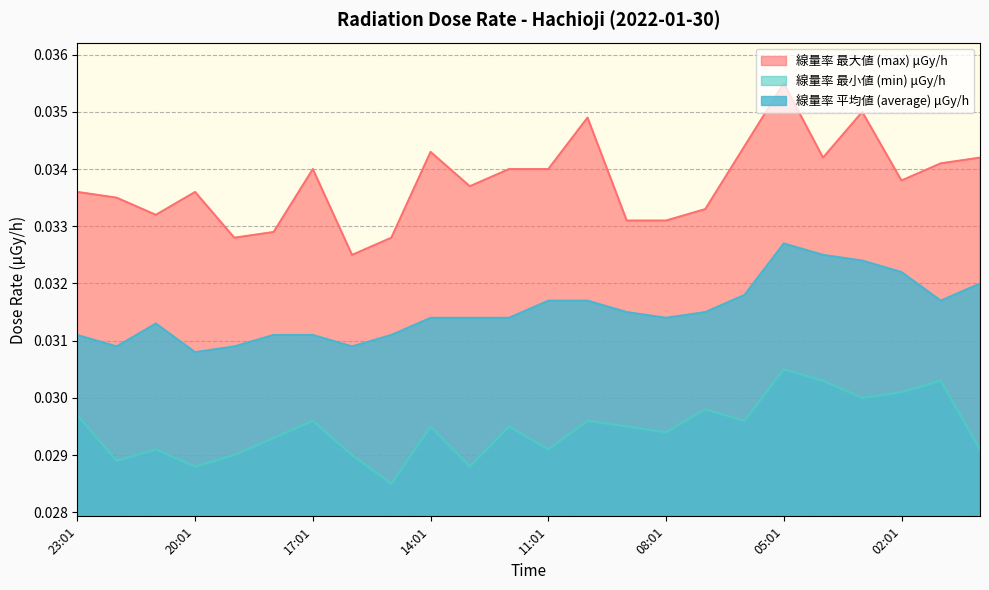

Is it true that 線量率 平均値 (average) μGy/h equals 0.0 at 03:01?

True